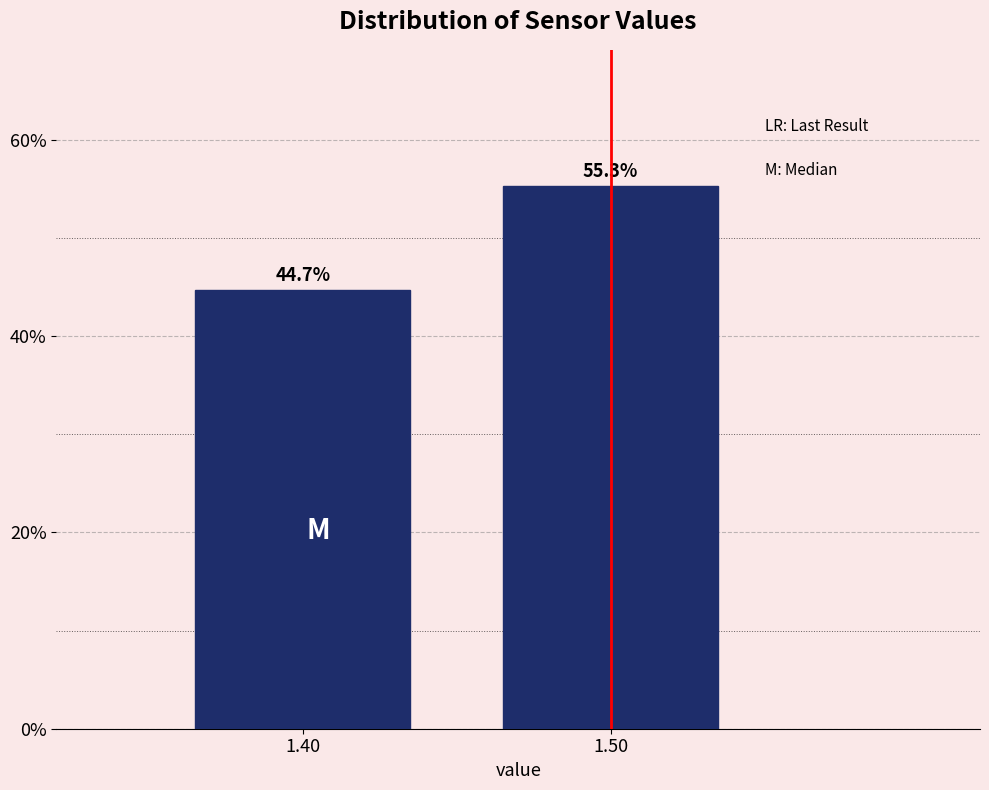

Reading right to left, extract all data points from this chart.

55.3	44.7